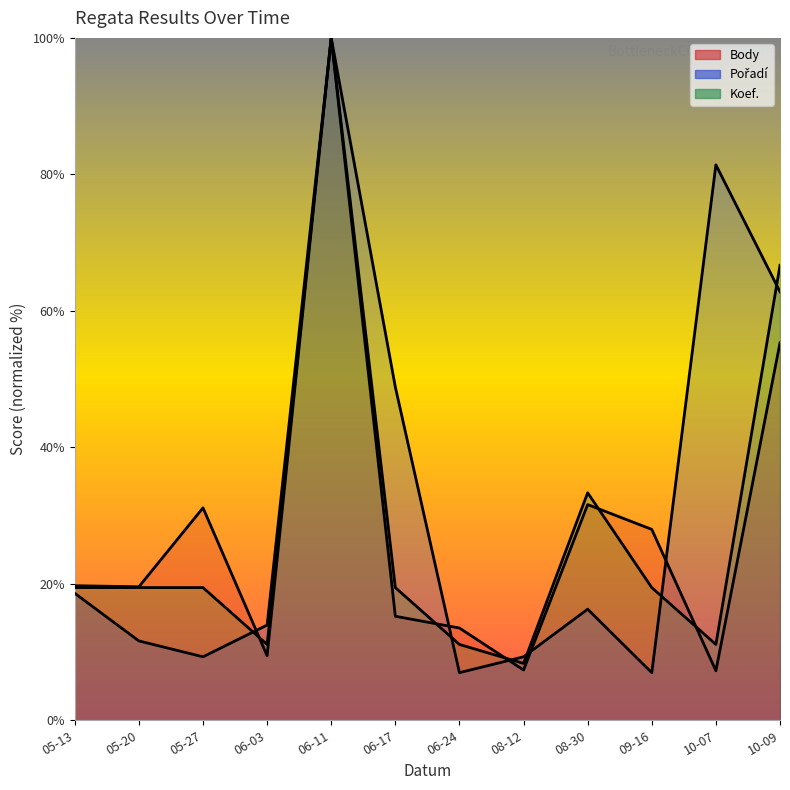

Which series has the largest total across all categories?

Pořadí